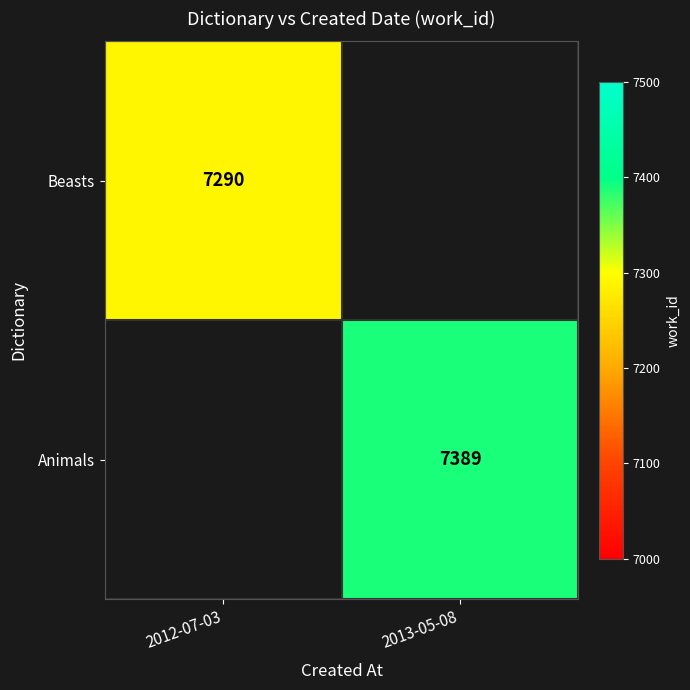

Is it true that Beasts equals 7290 at 2012-07-03?

True